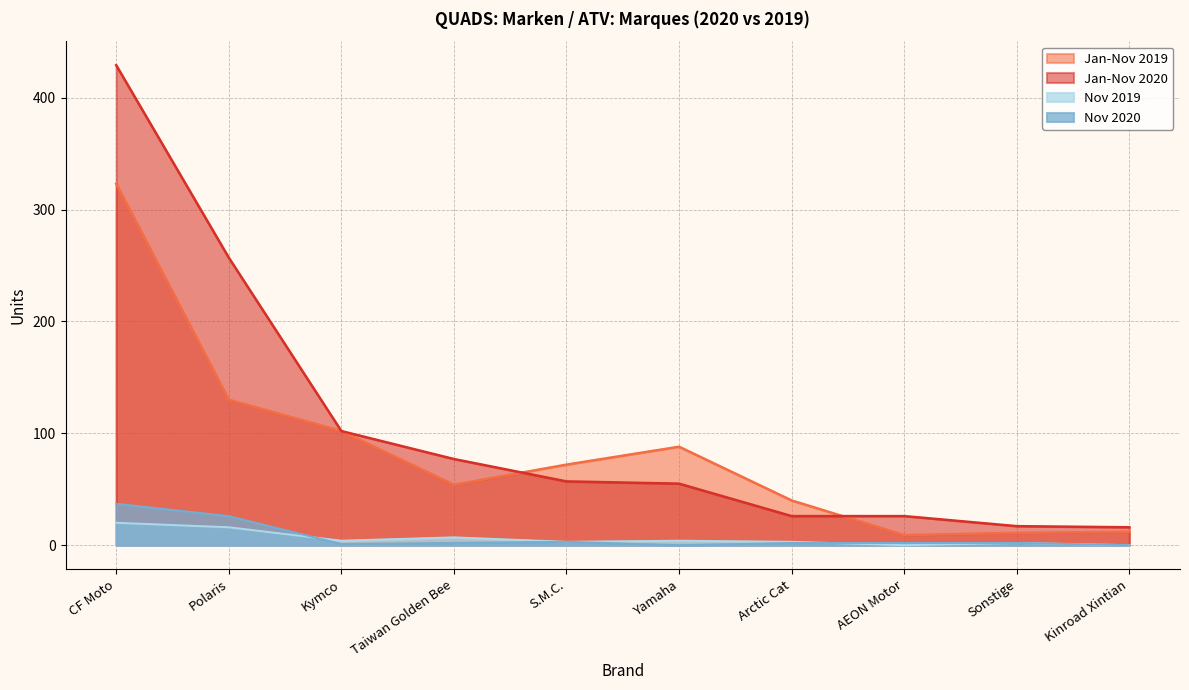

How many data points in Nov 2020 are less than 2?

3